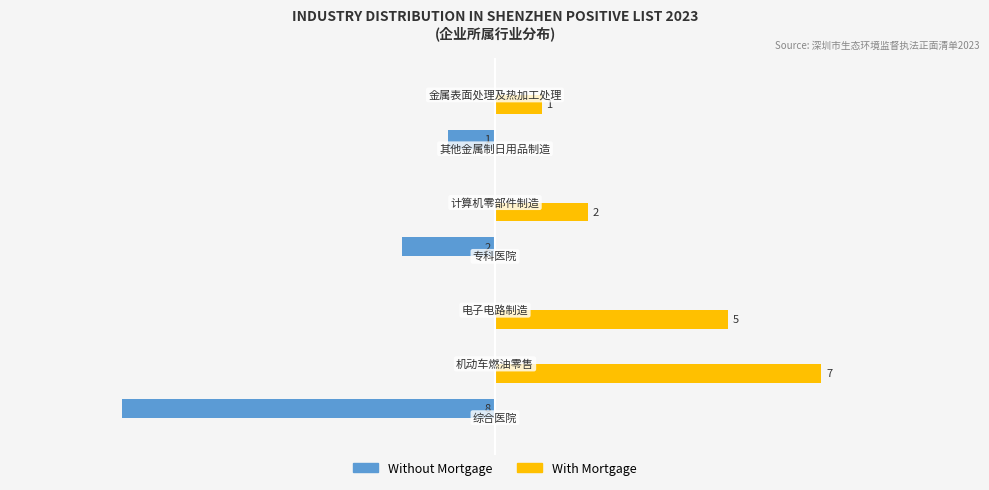

What is the highest value of the With Mortgage series?

7